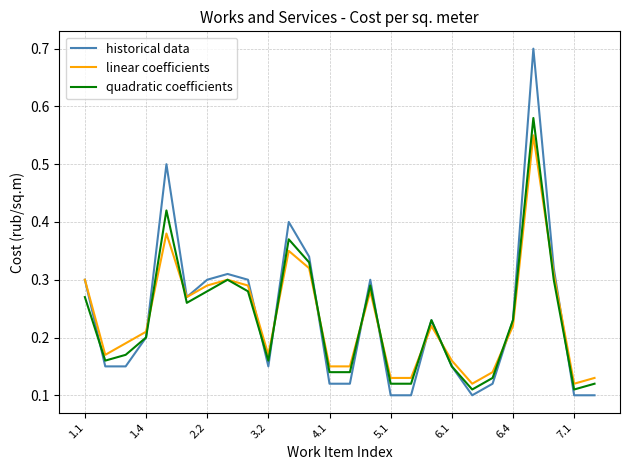

True or false: historical data and quadratic coefficients cross at least once.

True